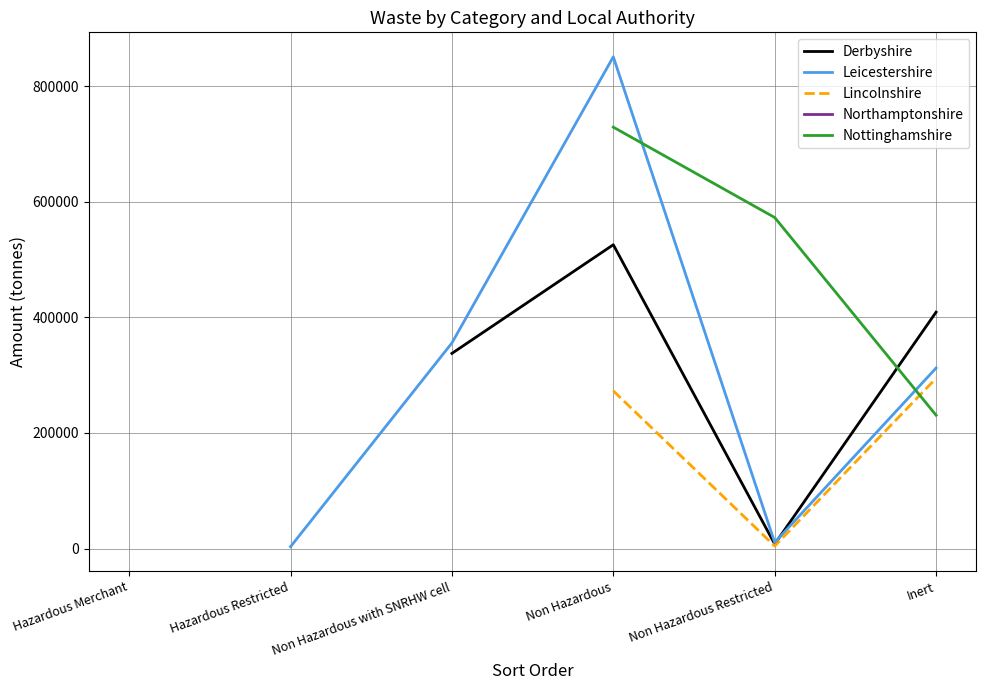

What is the label of the 4th point from the left?

Non Hazardous